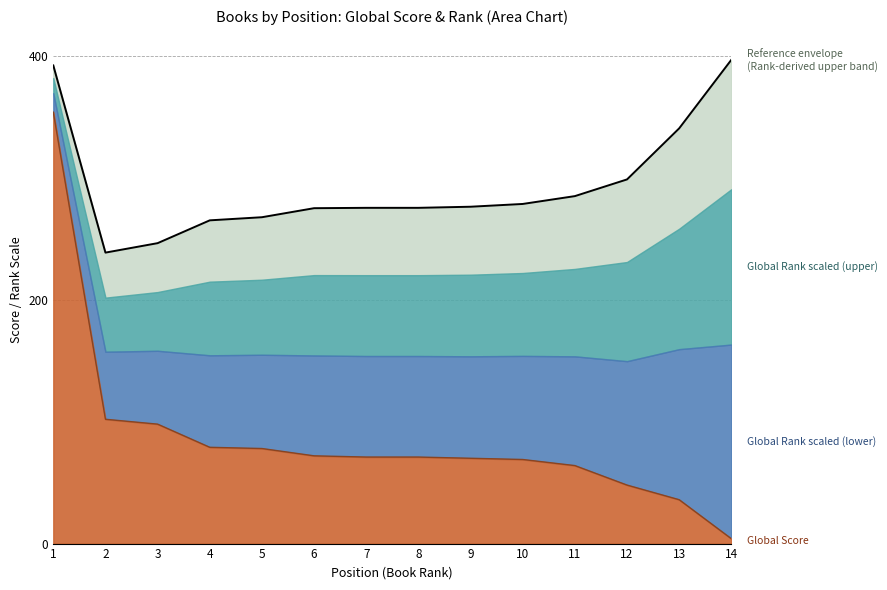

How many categories are shown in the chart?

14